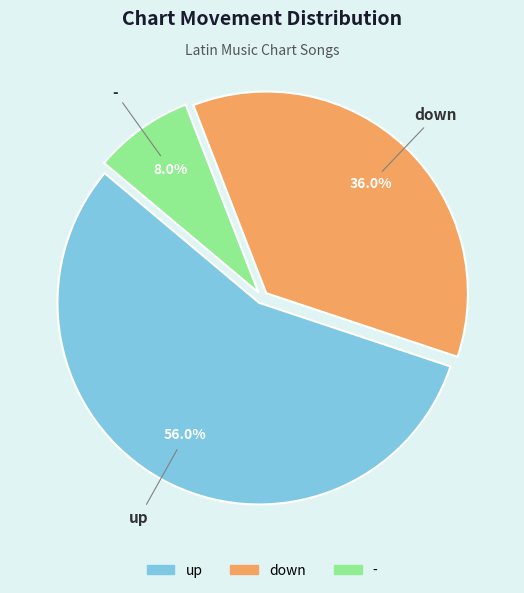

True or false: up accounts for 50% of the total.

False